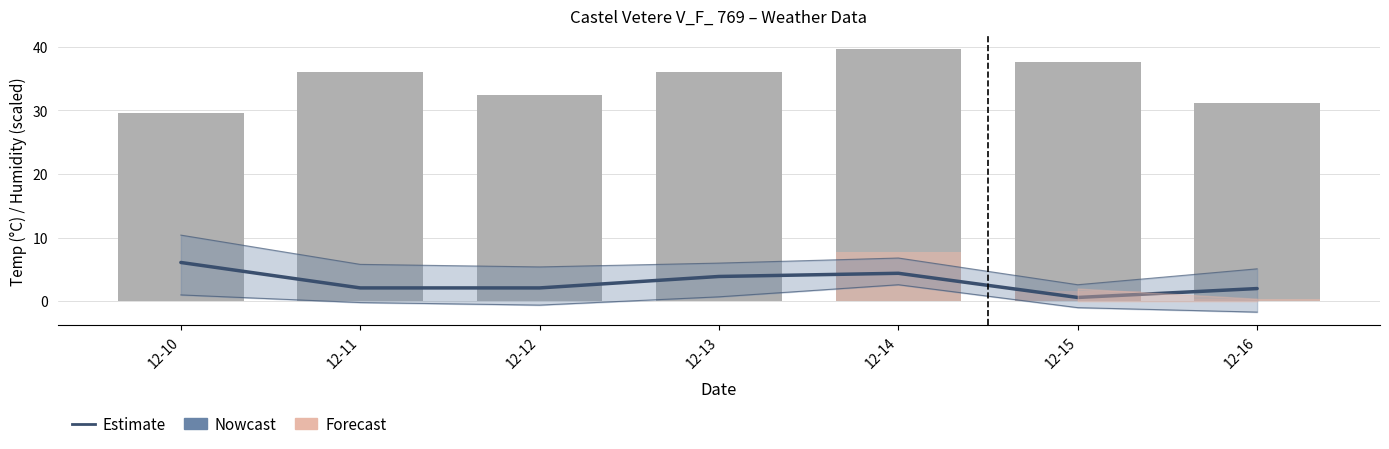

Is it true that Max Temp (°C) equals 5.1 at 12-16?

True